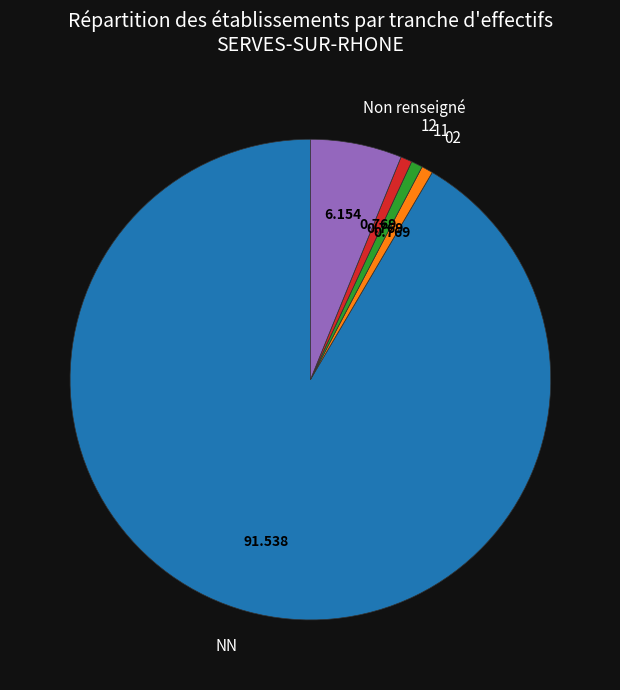

Which category has the biggest portion of the pie?

NN